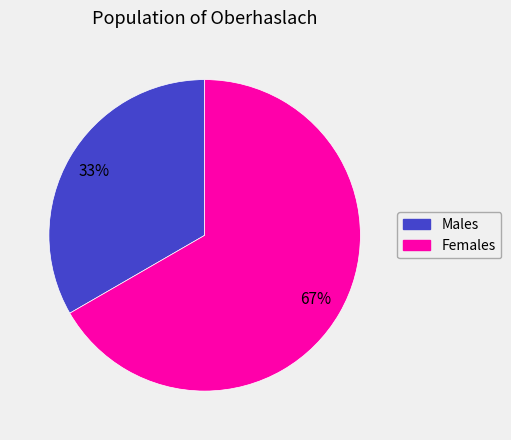

Is there a majority slice in this chart?

Yes